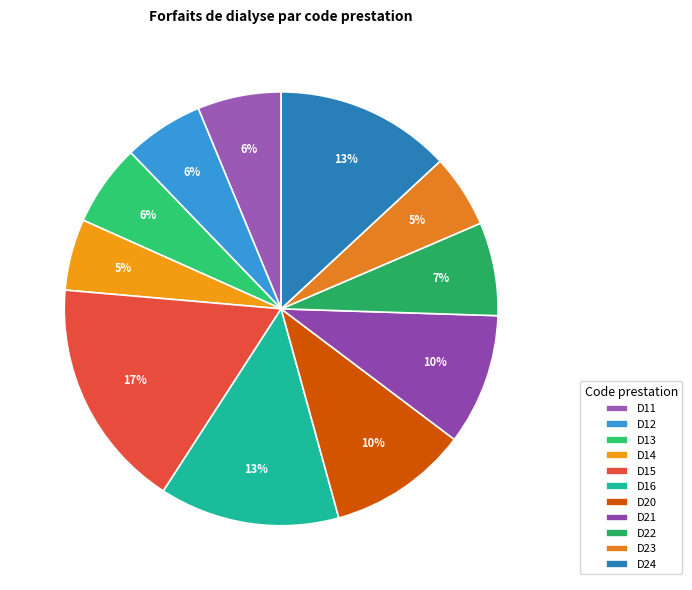

True or false: D11 accounts for 6% of the total.

True